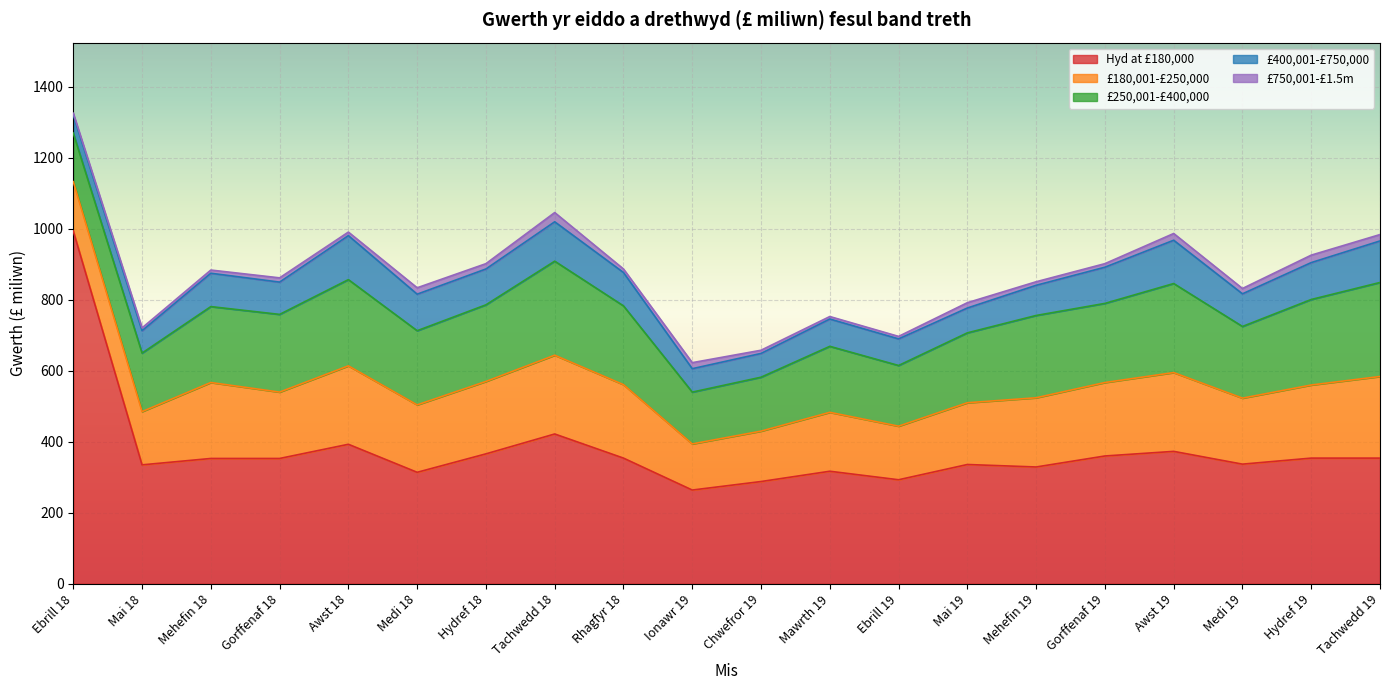

Between Gorffenaf 18 and Ebrill 19, which is larger?

Gorffenaf 18